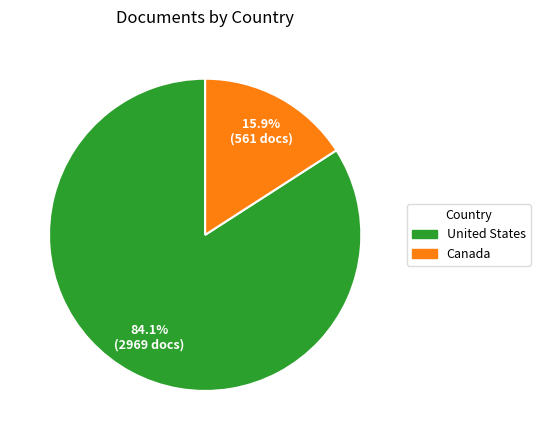

To the nearest percent, what is the combined percentage of Canada and United States?

100%